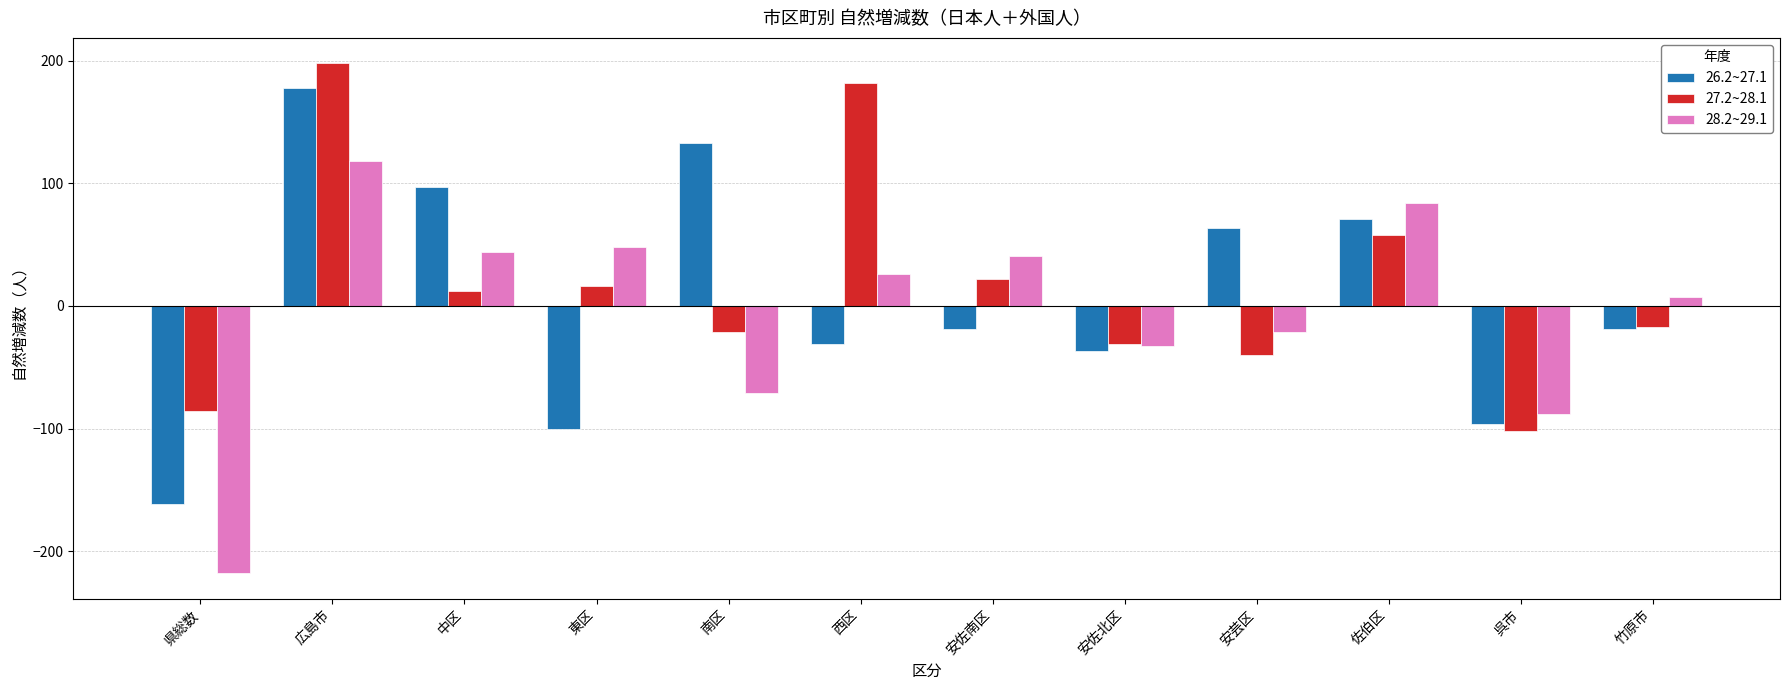

Which category has the lowest value across all series?

県総数